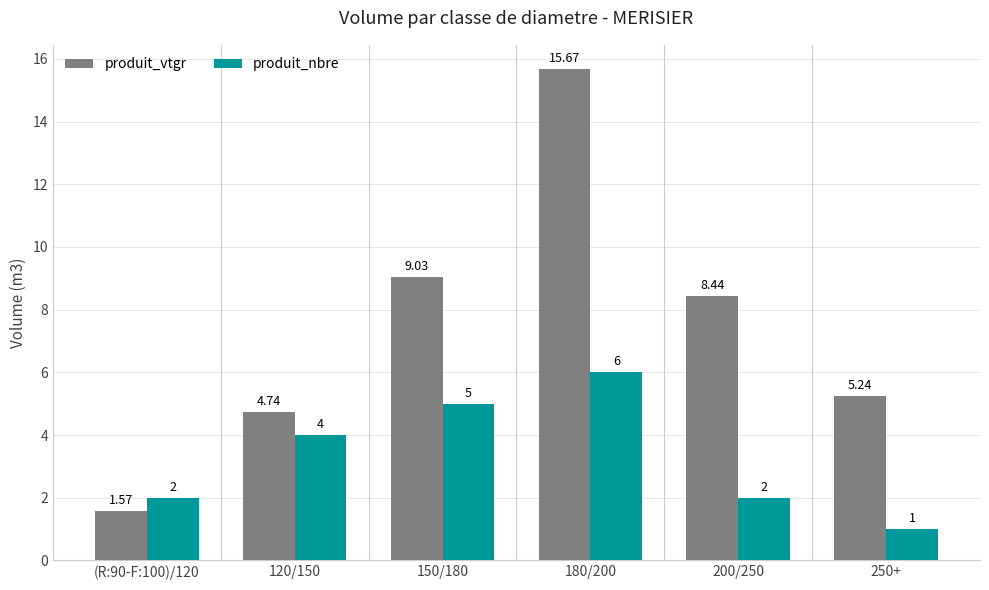

What is the label of the 6th bar from the right?

(R:90-F:100)/120